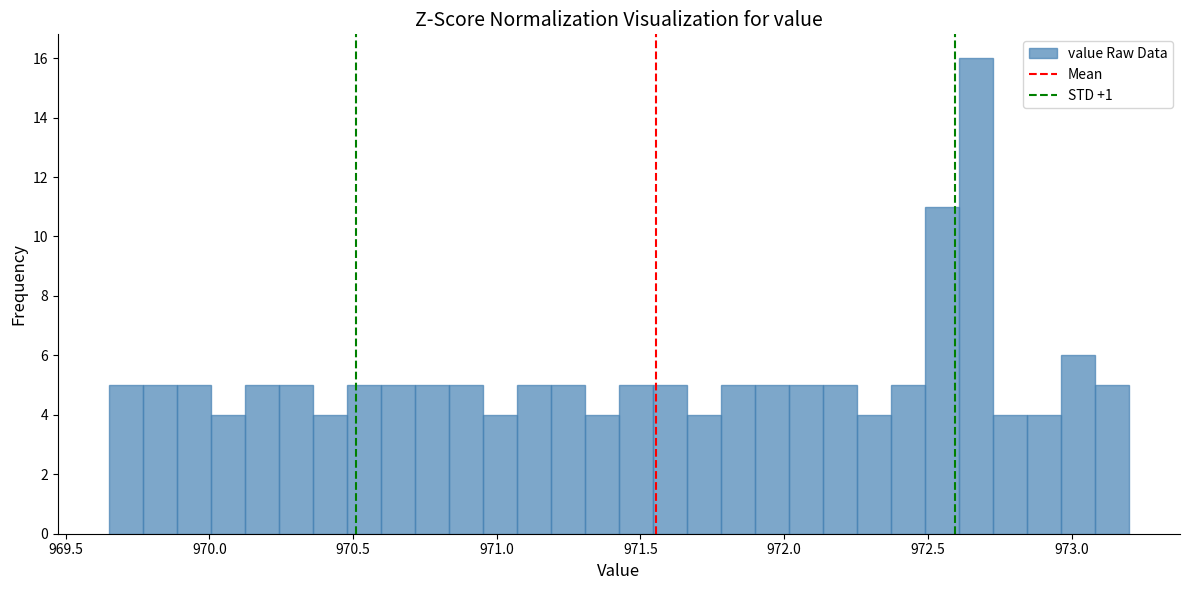

Read against the x-axis, roughly where is the centre of the tallest bar?

972.65